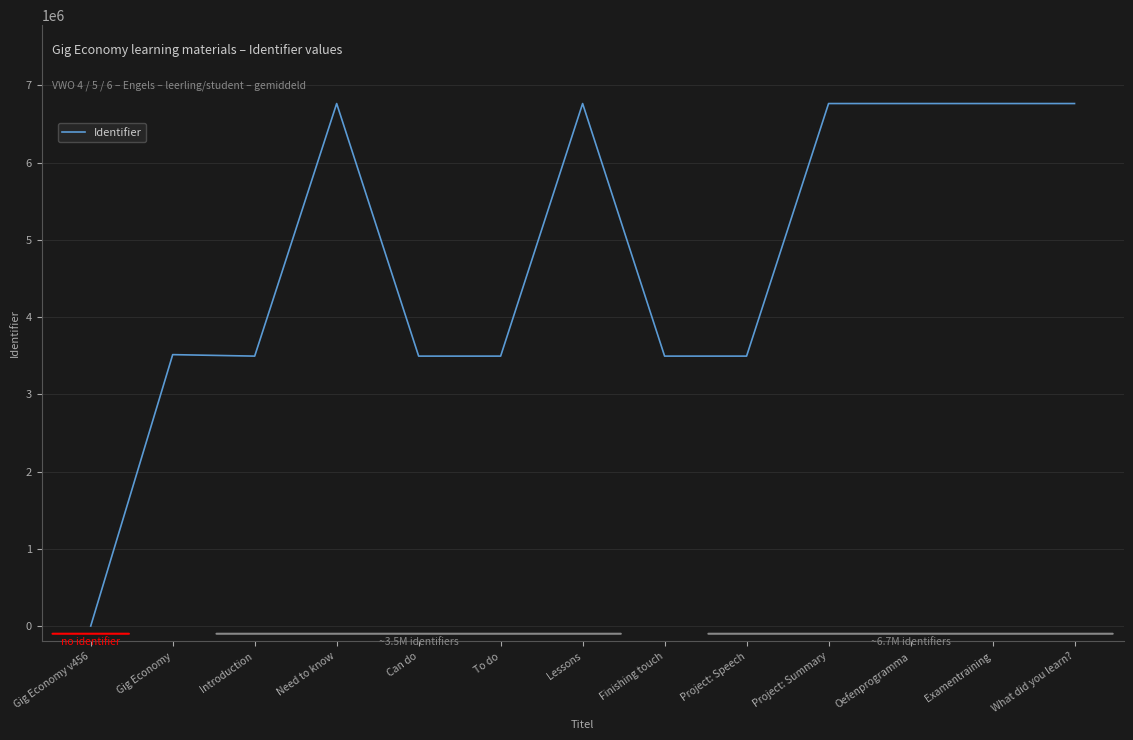

What is the difference between the values at Introduction and Need to know?

3270854